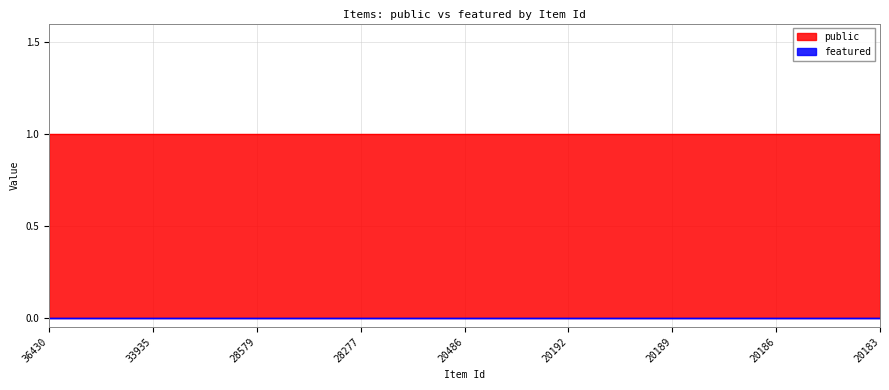

At 20478, list the series in order from smallest to largest.

featured, public